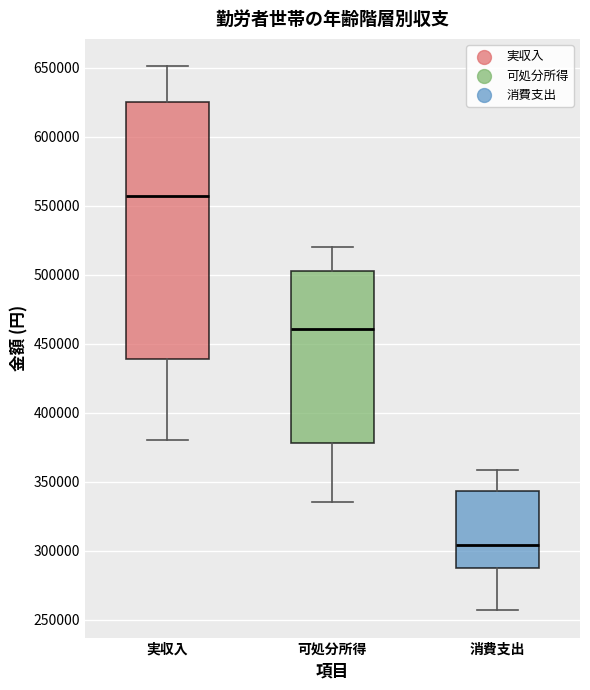

Comparing the boxes themselves (not the whiskers), which one is the tallest?

実収入